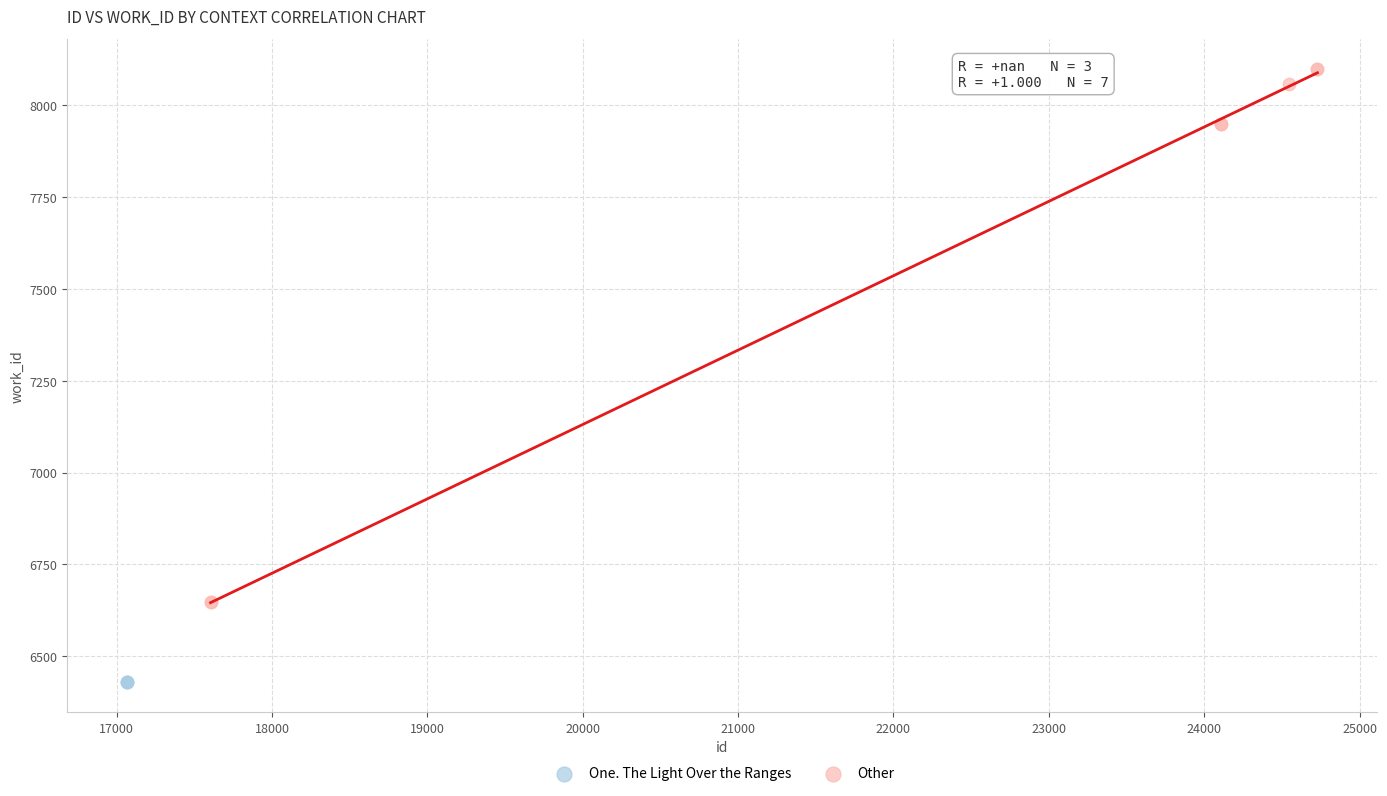

Which series reaches the minimum Y coordinate?

One. The Light Over the Ranges